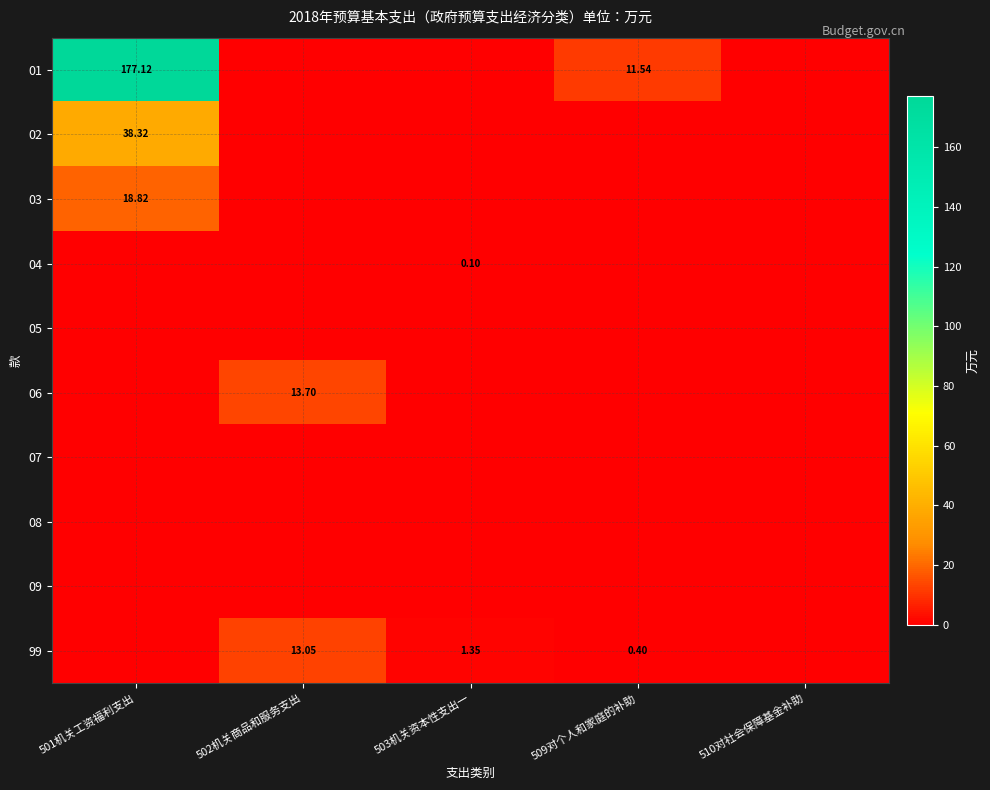

Which has a higher value, 501机关工资福利支出 or 509对个人和家庭的补助?

501机关工资福利支出